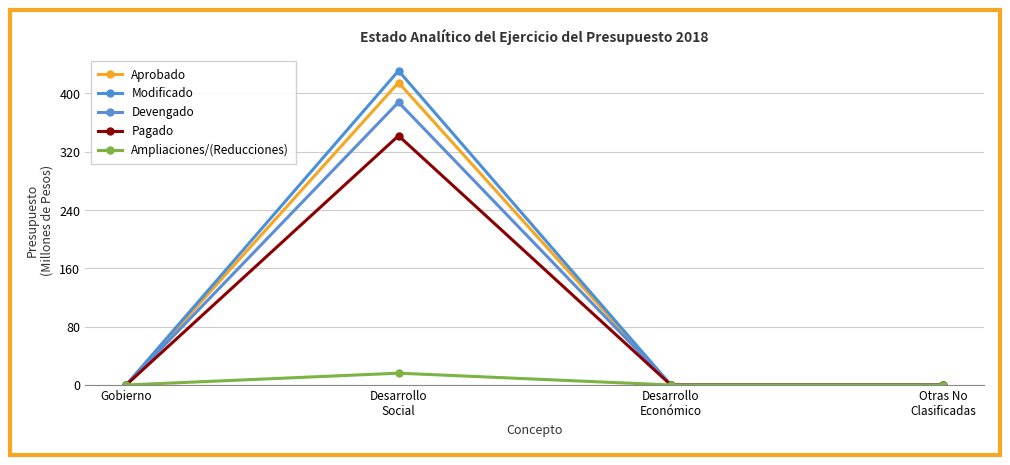

Is it true that Modificado equals 296.3 at Desarrollo
Económico?

False